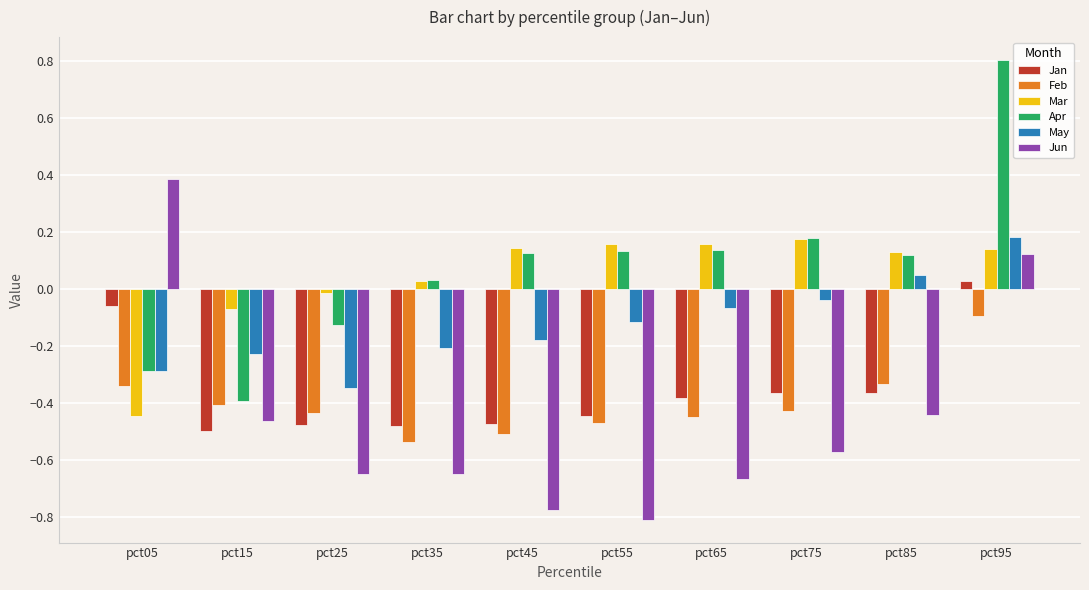

The Jun series shows -0.4 at pct35. True or false?

False